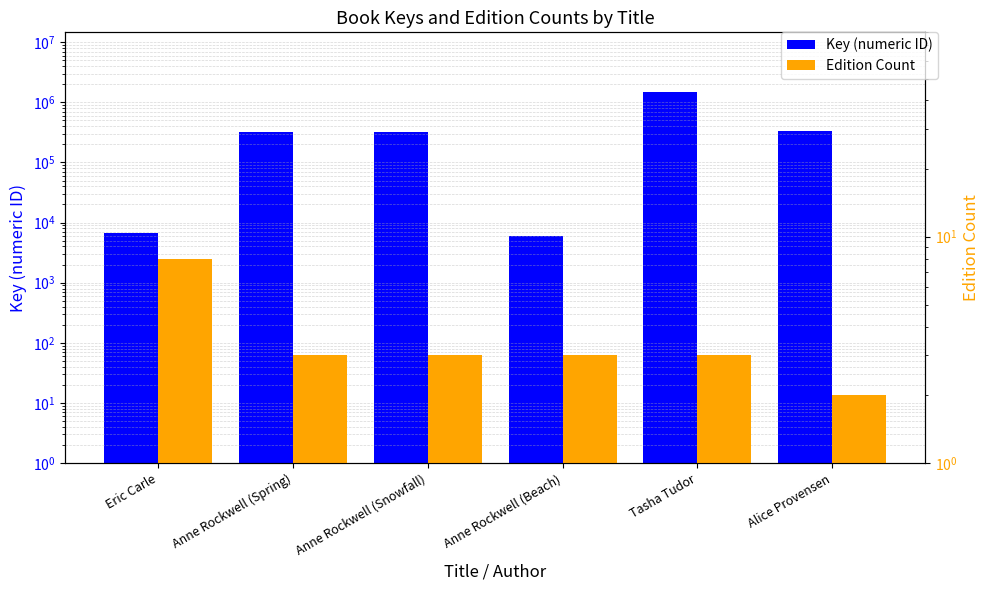

At which label does Key (numeric ID) reach its minimum?

Anne Rockwell (Beach)